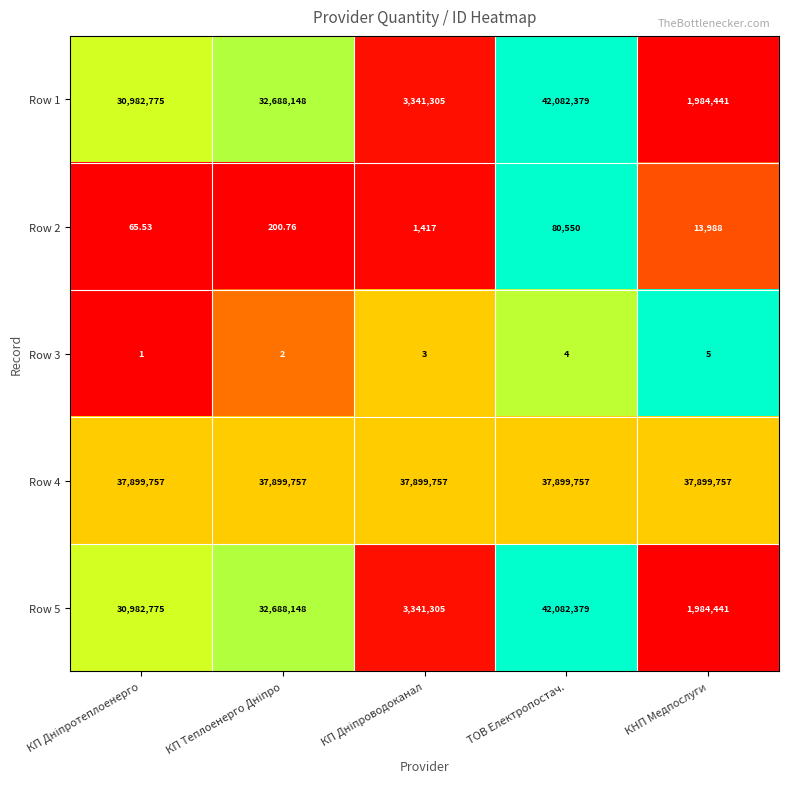

Which label corresponds to the largest value in the chart?

ТОВ Електропостач.